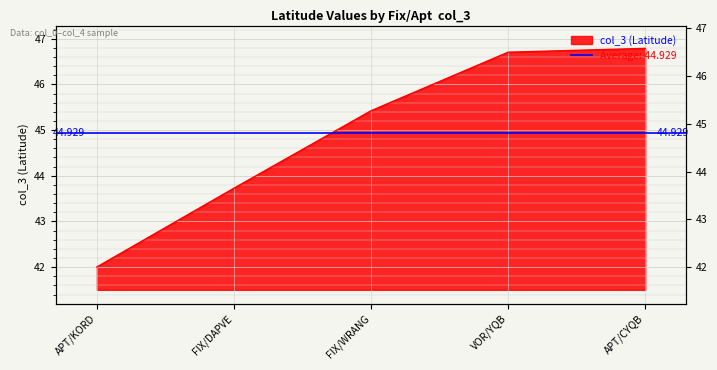

Reading right to left, extract all data points from this chart.

APT/CYQB=46.8	VOR/YQB=46.7	FIX/WRANG=45.4	FIX/DAPVE=43.7	APT/KORD=42.0